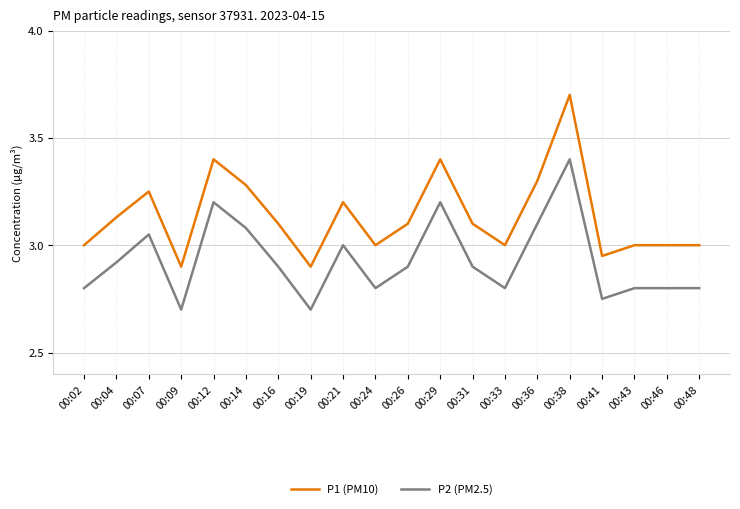

At which label does P1 (PM10) reach its peak?

00:38